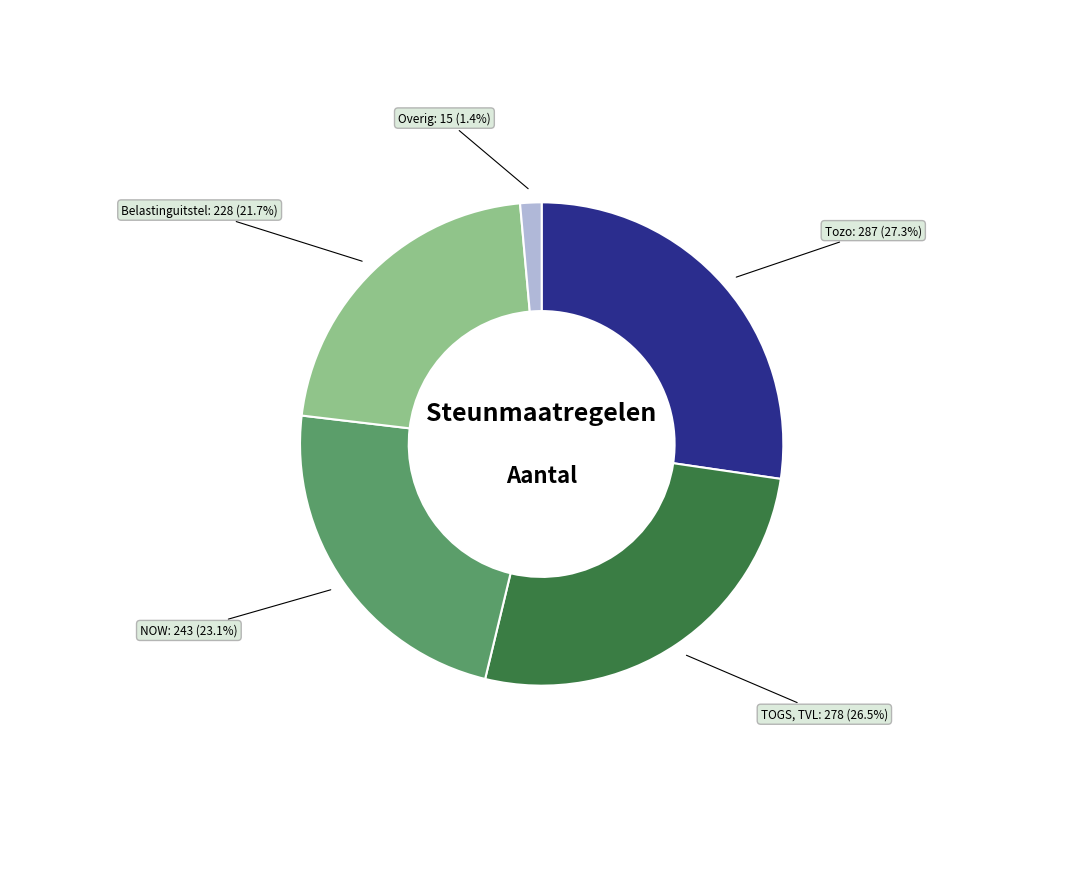

Count the number of slices in the pie.

5